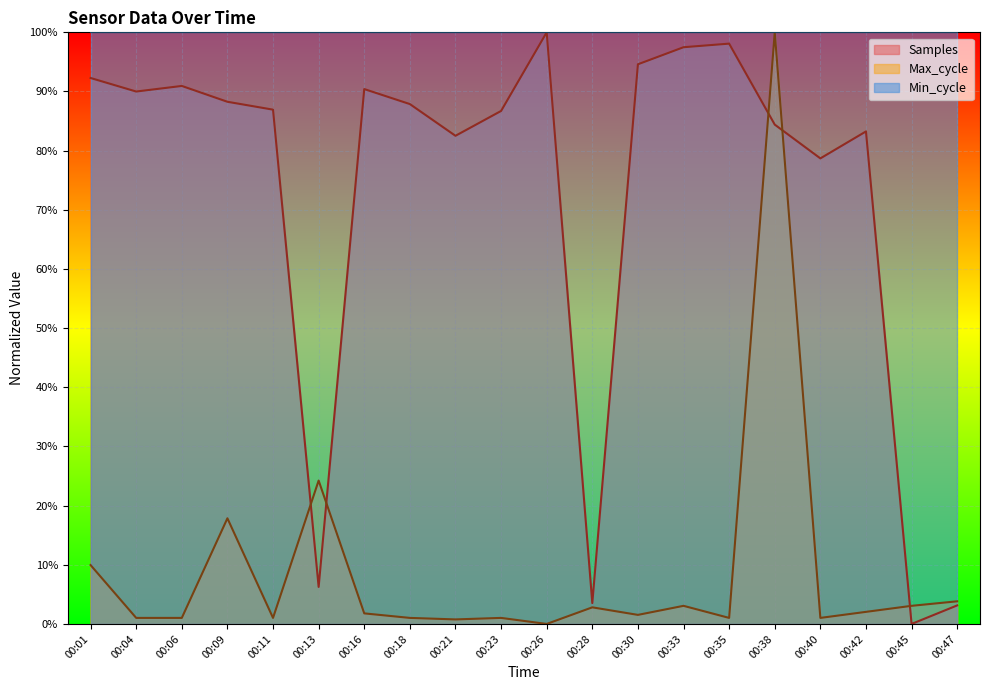

True or false: Samples and Max_cycle intersect in this chart.

True